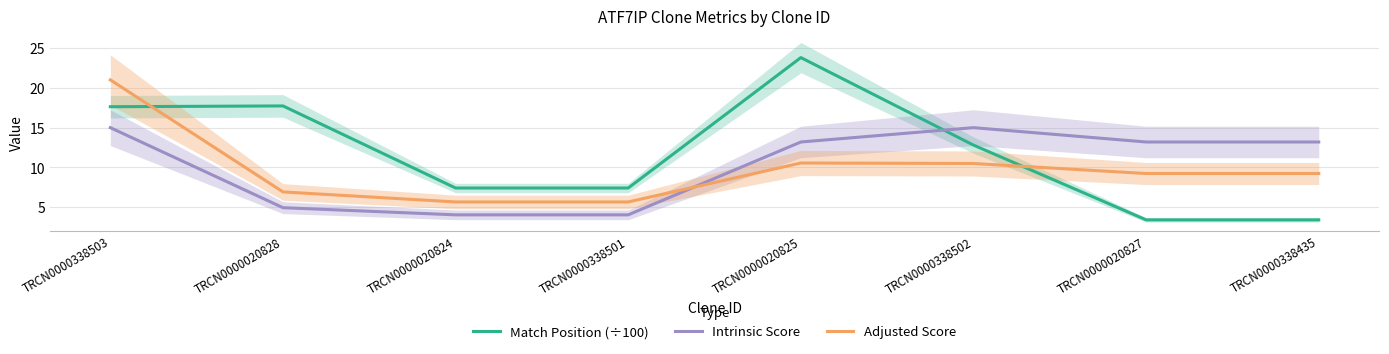

How many data points does each series have?

8